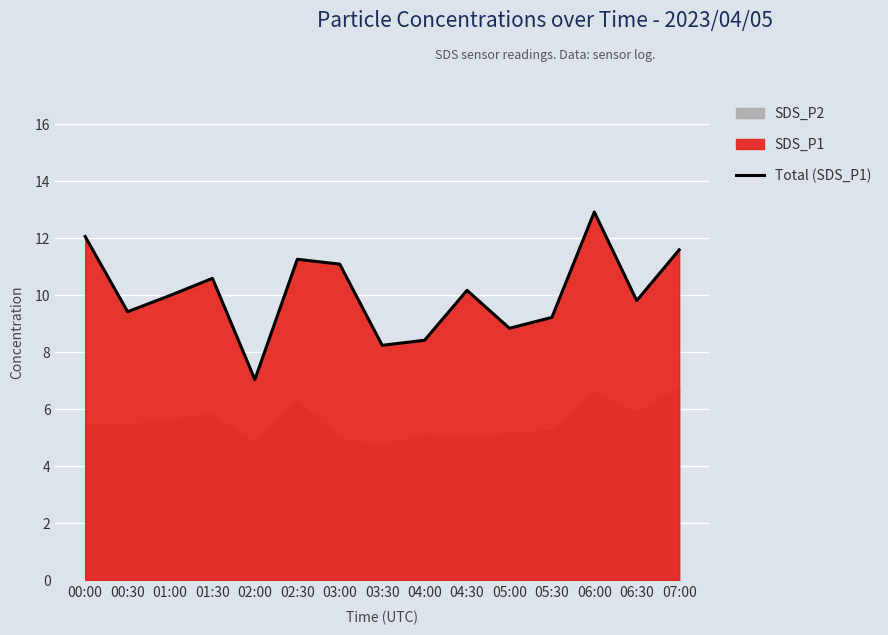

Reading left to right, transcribe all the data shown in this chart.

00:00=12.1	00:30=9.4	01:00=10.0	01:30=10.6	02:00=7.0	02:30=11.3	03:00=11.1	03:30=8.2	04:00=8.4	04:30=10.2	05:00=8.8	05:30=9.2	06:00=12.9	06:30=9.8	07:00=11.6